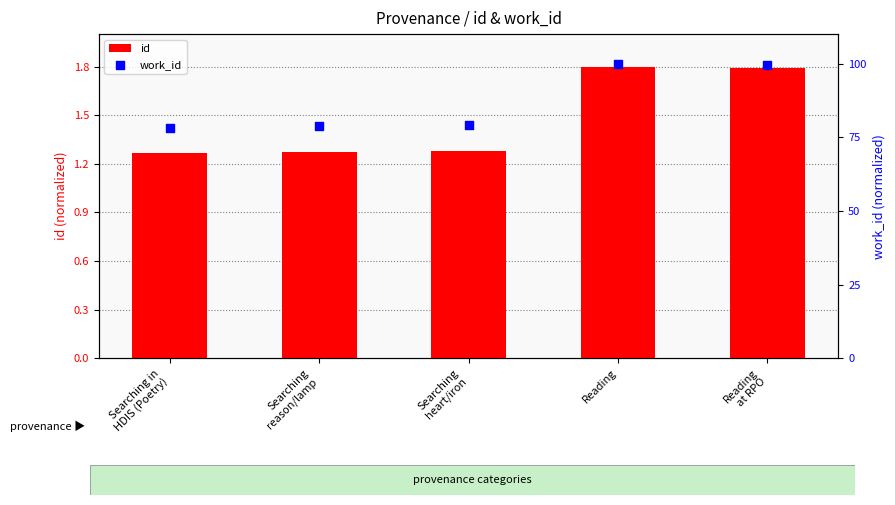

What are all the series names shown in the legend?

id, work_id